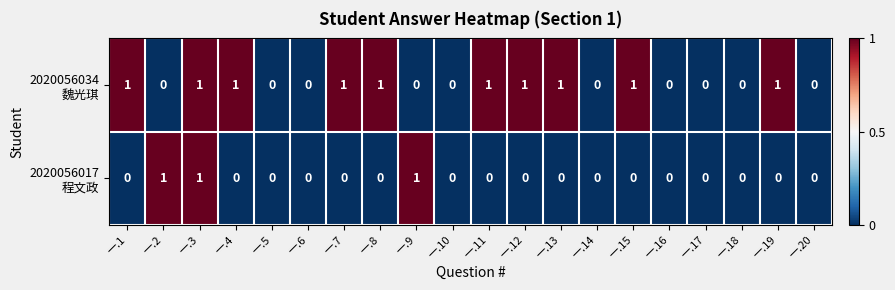

At which category is the sum across all series the highest?

一.3